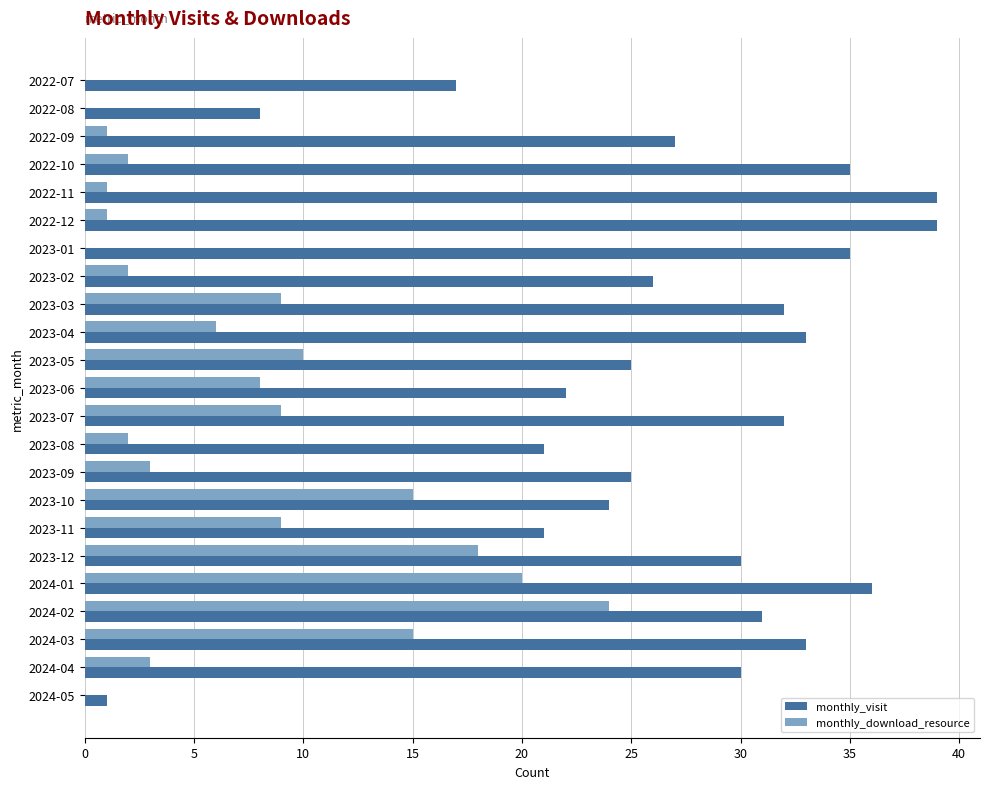

True or false: monthly_visit has a value of 21 at 2024-01.

False